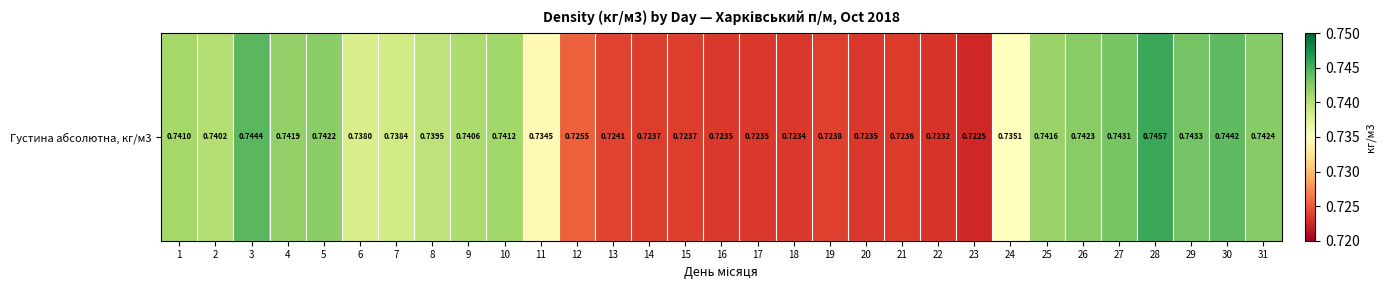

Reading left to right, transcribe all the data shown in this chart.

0.7	0.7	0.7	0.7	0.7	0.7	0.7	0.7	0.7	0.7	0.7	0.7	0.7	0.7	0.7	0.7	0.7	0.7	0.7	0.7	0.7	0.7	0.7	0.7	0.7	0.7	0.7	0.7	0.7	0.7	0.7